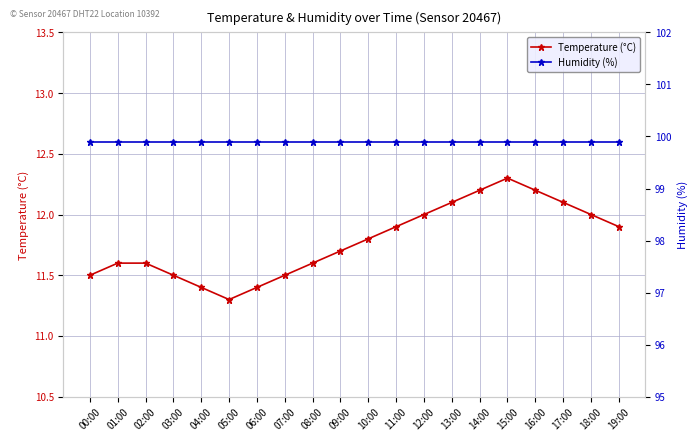

What is the label of the 8th point from the right?

12:00